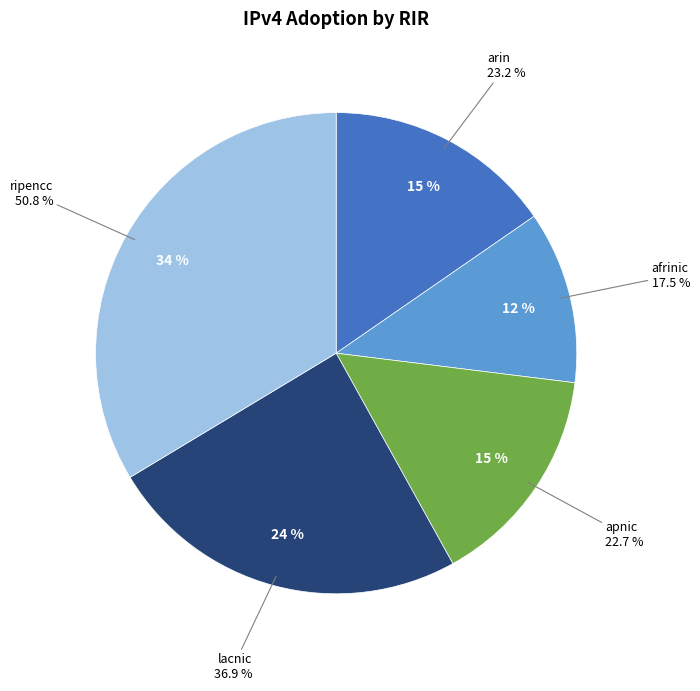

To the nearest percent, what percentage of the pie is lacnic?

24%